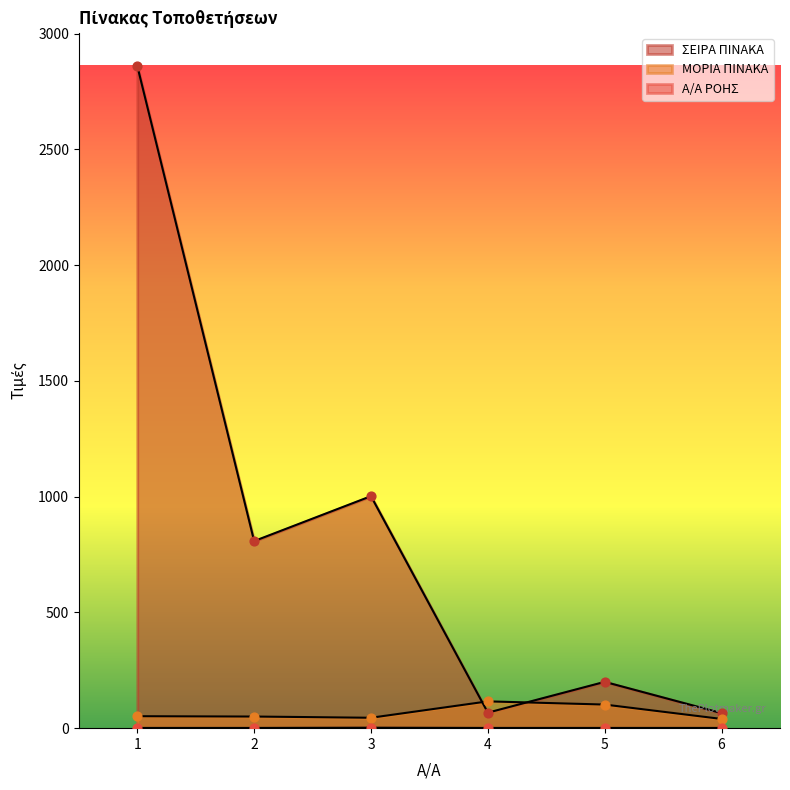

What is the total value across all series at 6?

105.8